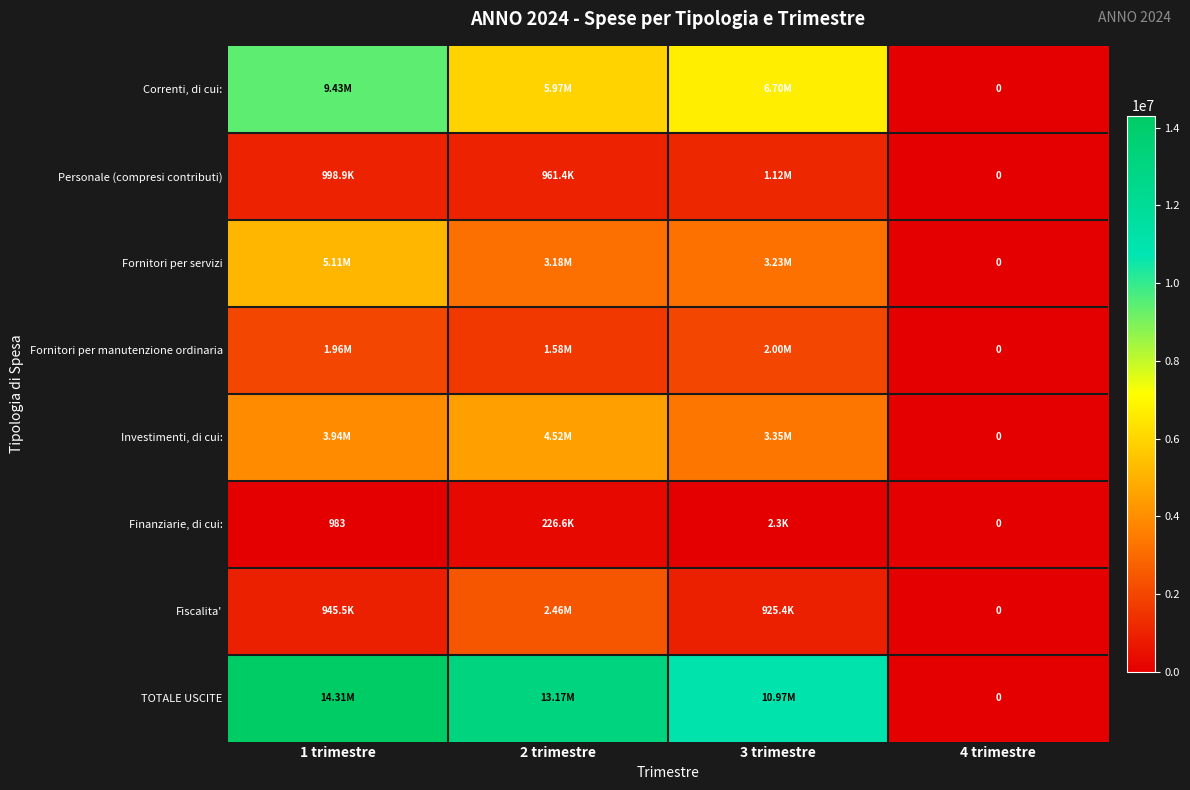

The value of Finanziarie, di cui: at 2 trimestre is 226635.4. True or false?

True